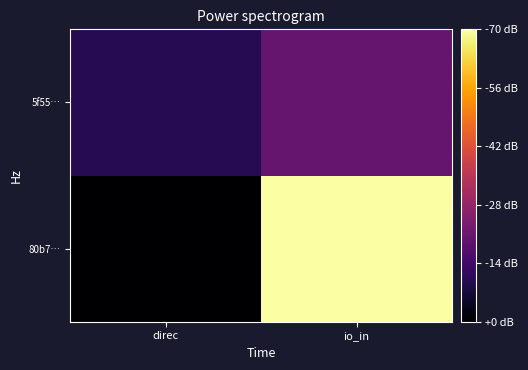

Rank the series at direc from lowest to highest value.

80b7…, 5f55…